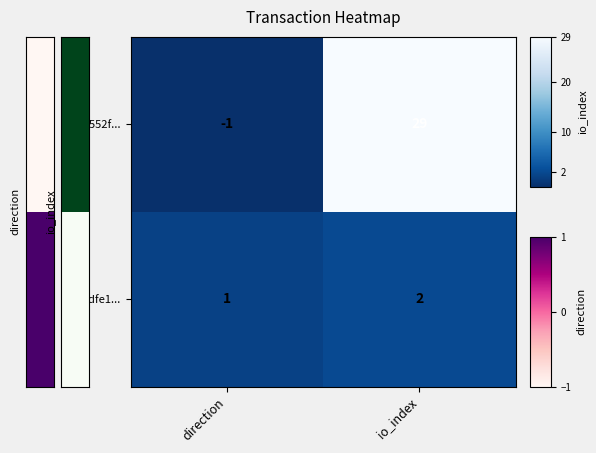

What is the difference between the highest and lowest values at io_index?

27